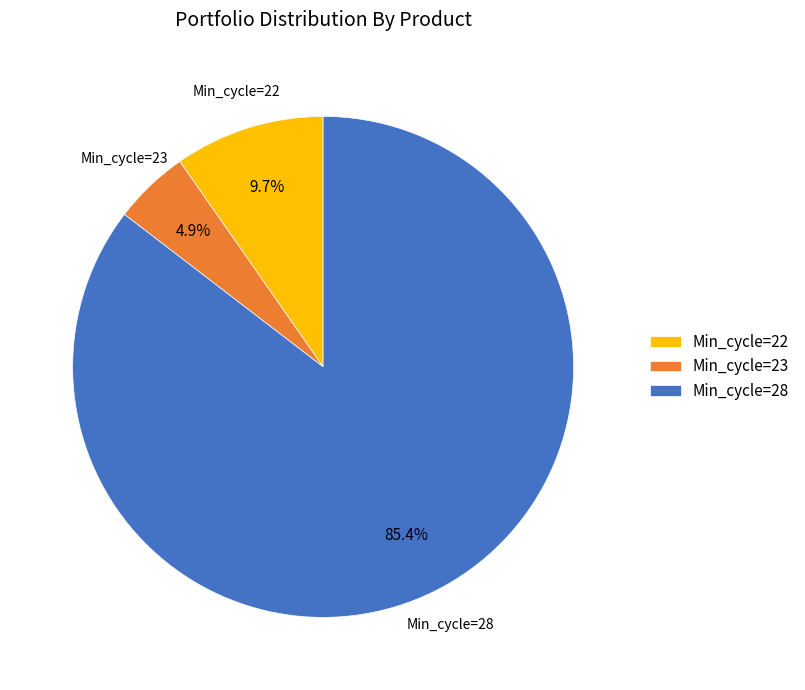

Which slice represents more than half of the pie?

Min_cycle=28